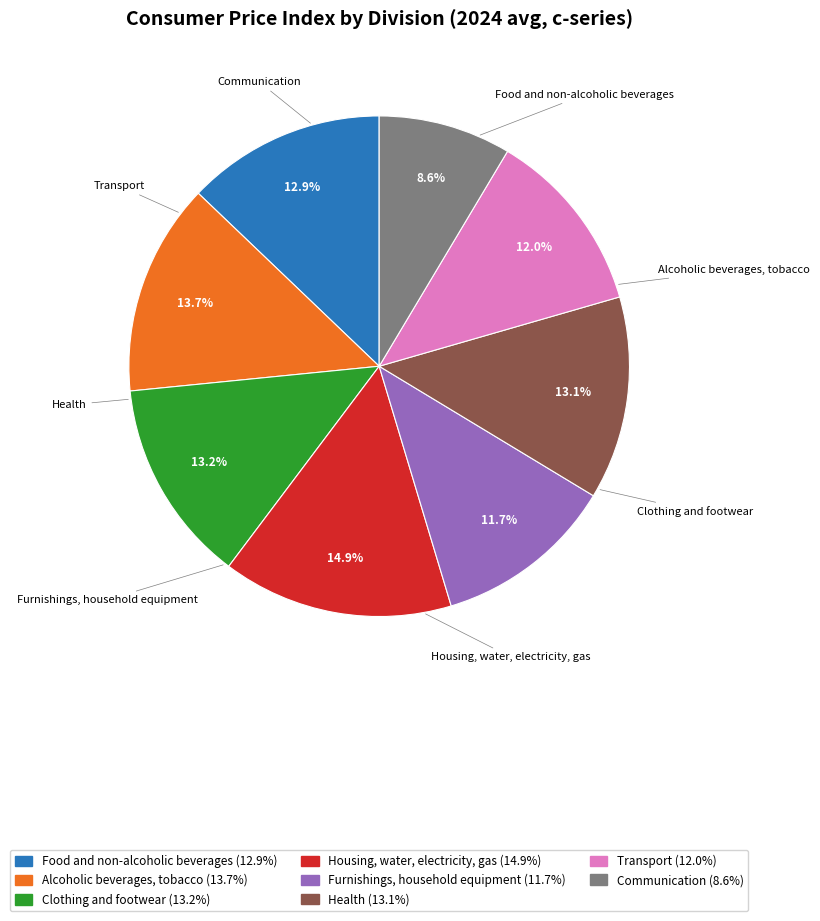

Does any single category account for the majority?

No